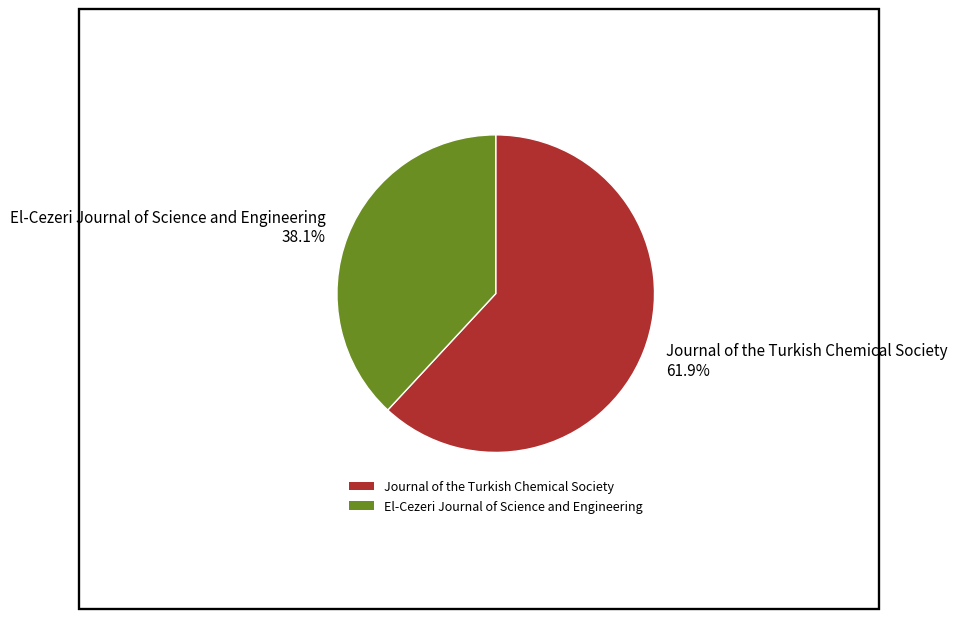

Rank the categories by value from lowest to highest.

El-Cezeri Journal of Science and Engineering, Journal of the Turkish Chemical Society